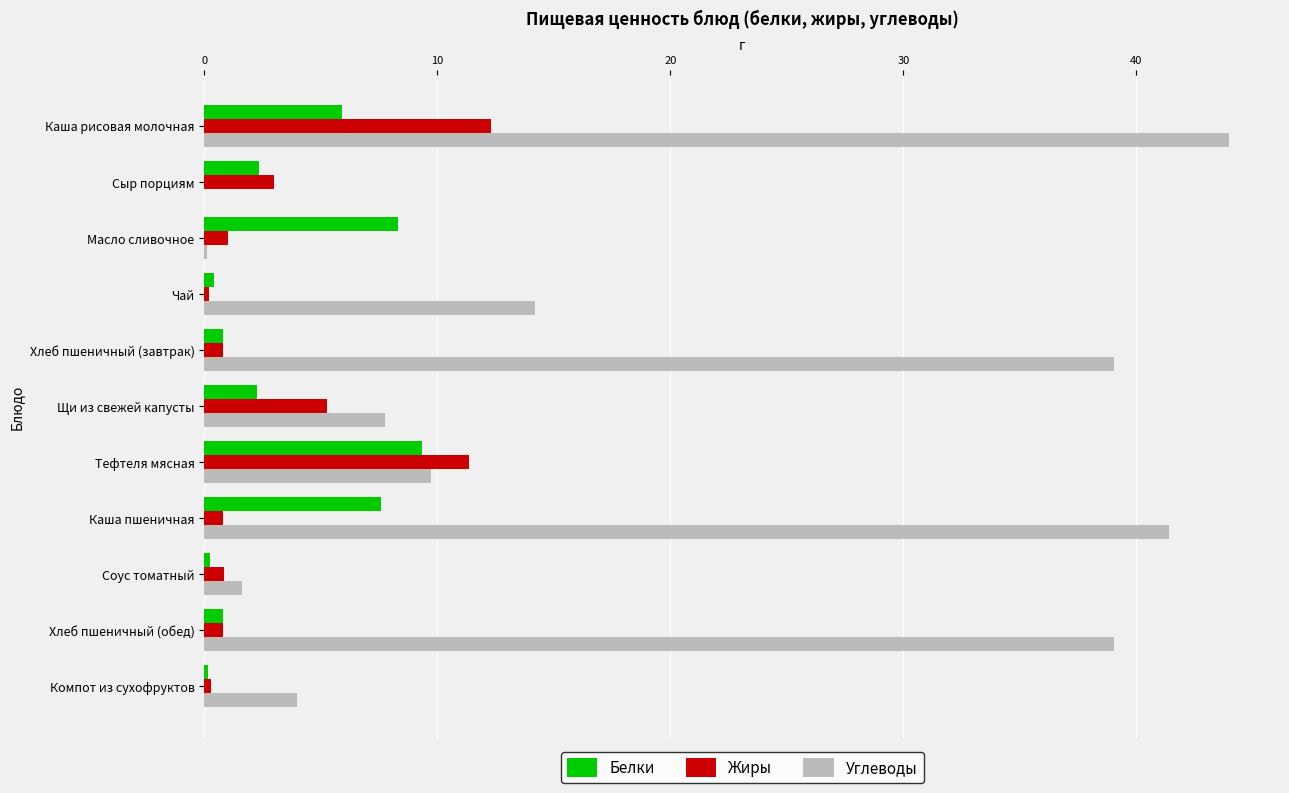

Is the value of Жиры at Каша рисовая молочная greater than the value of Углеводы at Щи из свежей капусты?

Yes